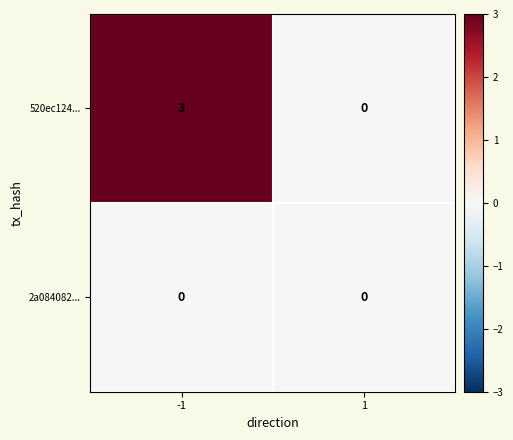

What is the highest value of the 520ec124... series?

3